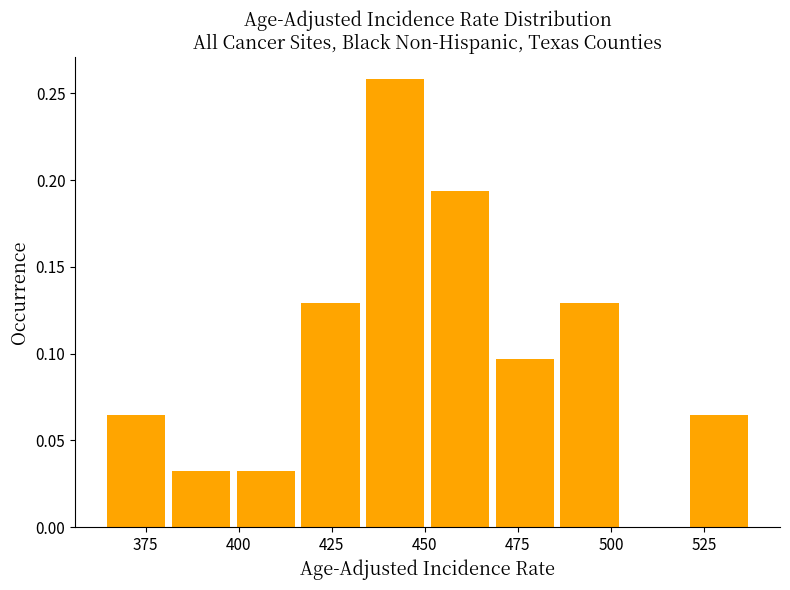

Read against the x-axis, roughly where is the centre of the tallest bar?

440